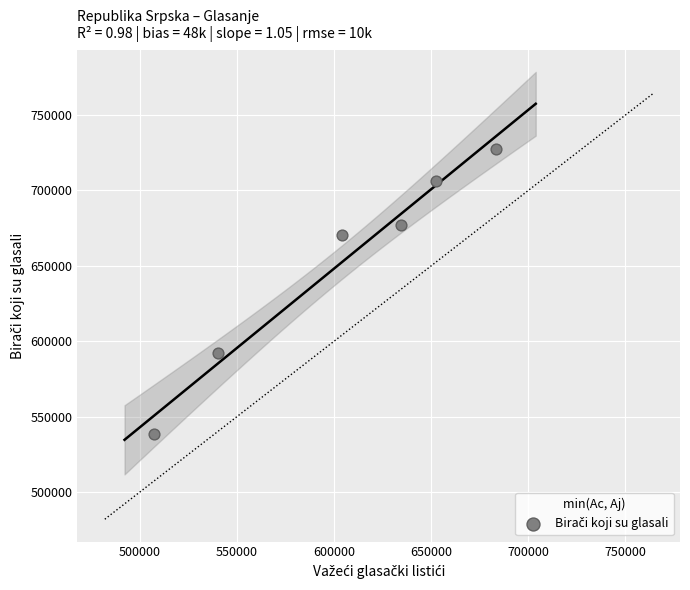

What is the range of Y values (max minus min)?

189273